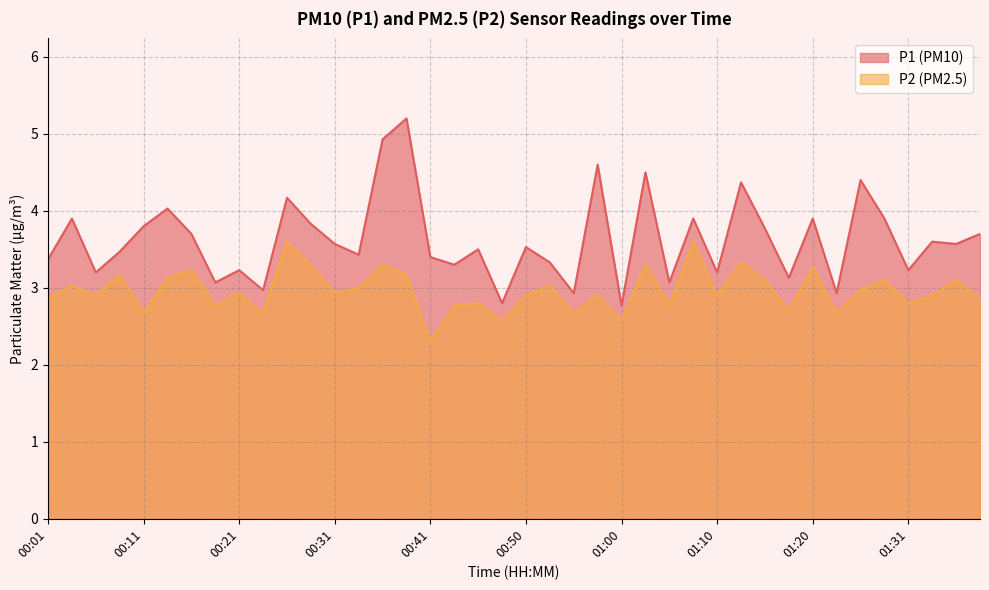

What is the value of the P2 point at the 28th from the left?

3.6